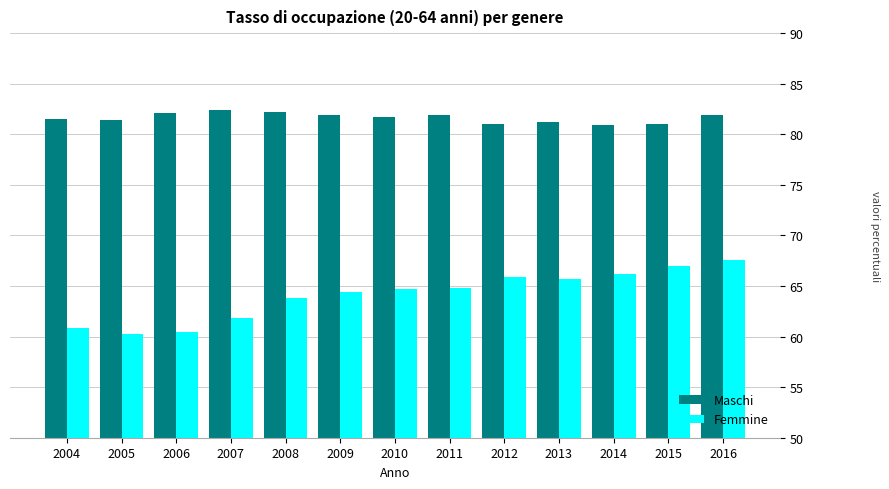

What is the spread (max minus min) of values at 2006?

21.6